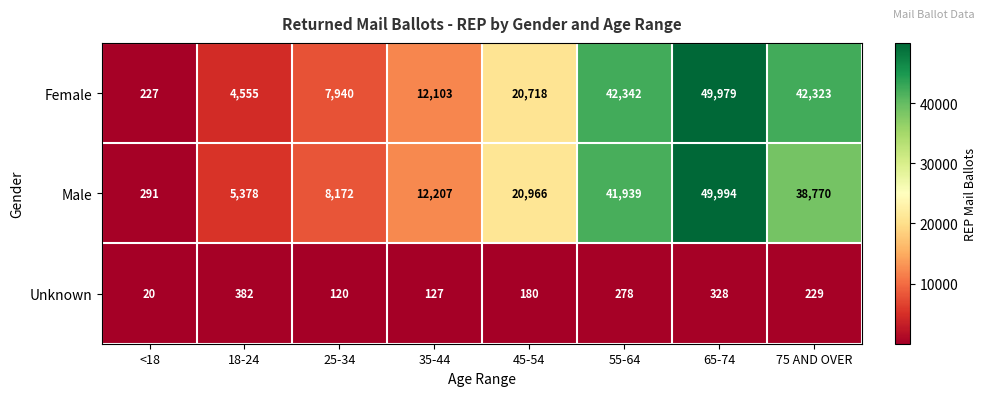

Reading left to right, what are all the values shown in this chart?

Female: <18=227	18-24=4555	25-34=7940	35-44=12103	45-54=20718	55-64=42342	65-74=49979	75 AND OVER=42323
Male: <18=291	18-24=5378	25-34=8172	35-44=12207	45-54=20966	55-64=41939	65-74=49994	75 AND OVER=38770
Unknown: <18=20	18-24=382	25-34=120	35-44=127	45-54=180	55-64=278	65-74=328	75 AND OVER=229